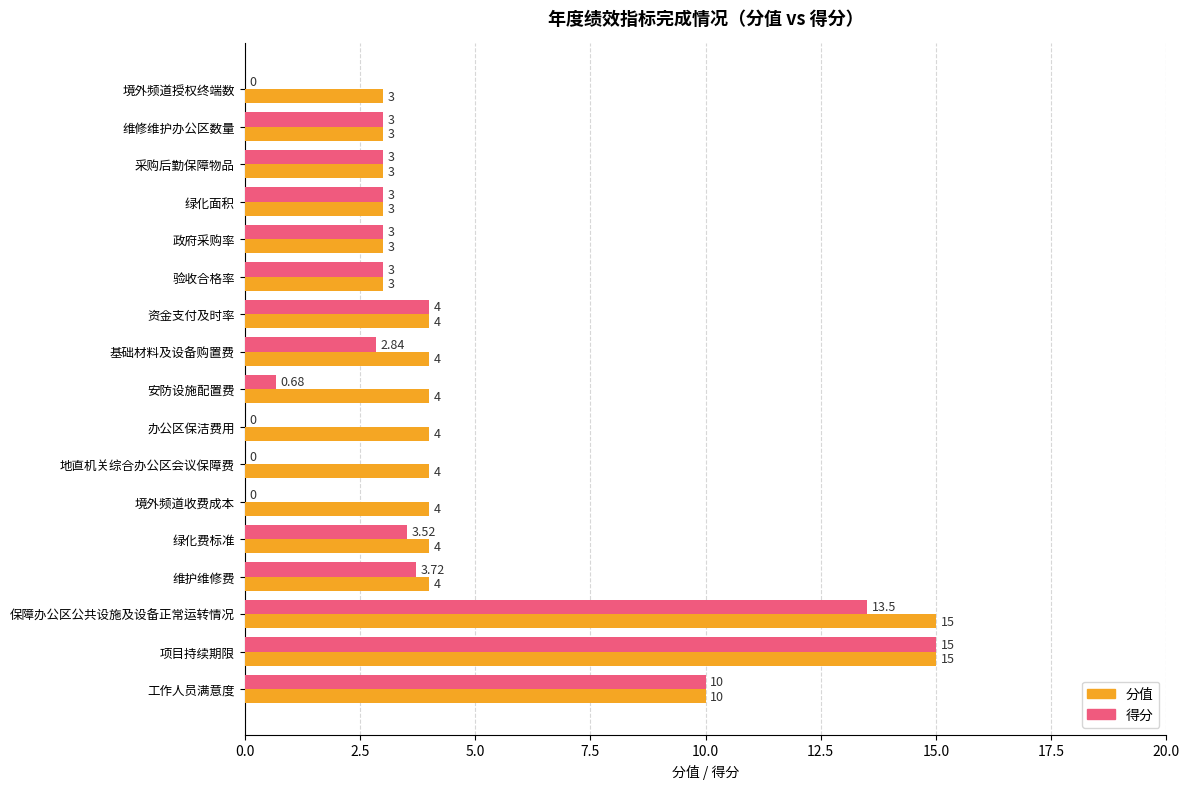

At which category is the sum across all series the highest?

项目持续期限